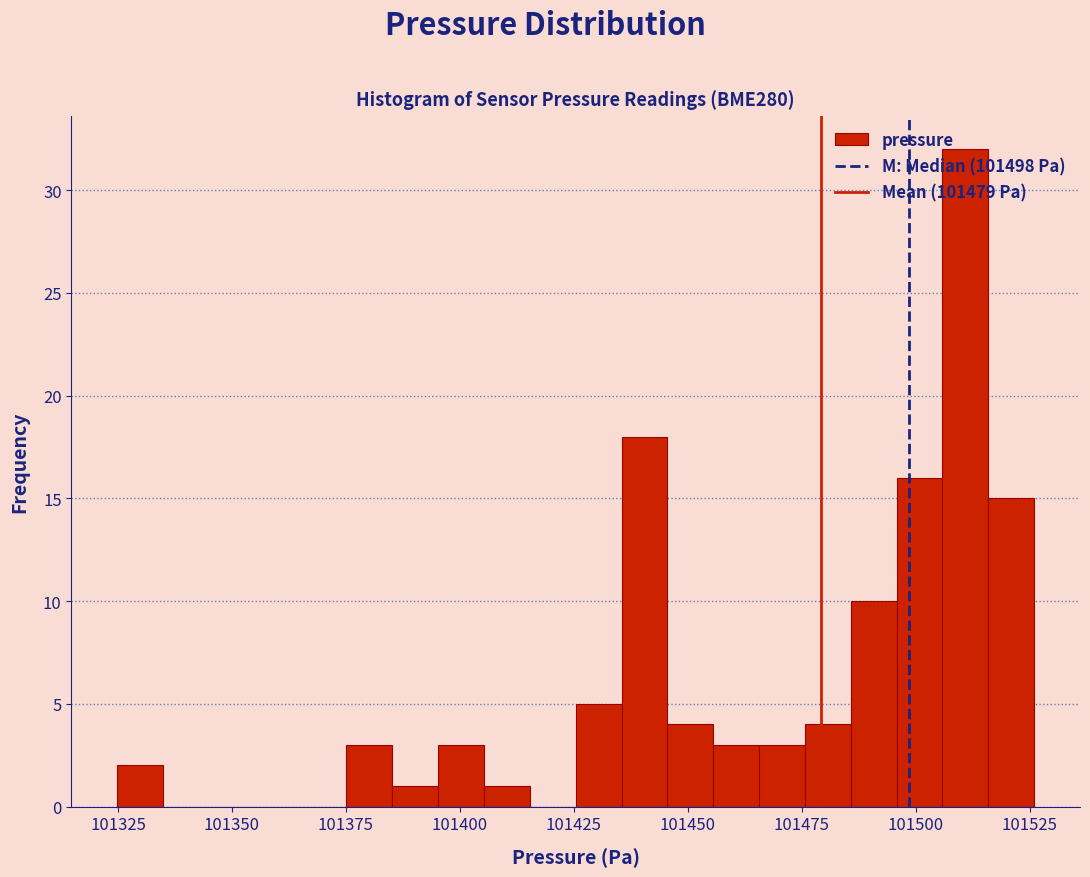

Around what value on the x-axis is the tallest bar? Give the approximate position of its centre, as read against the axis.

101510